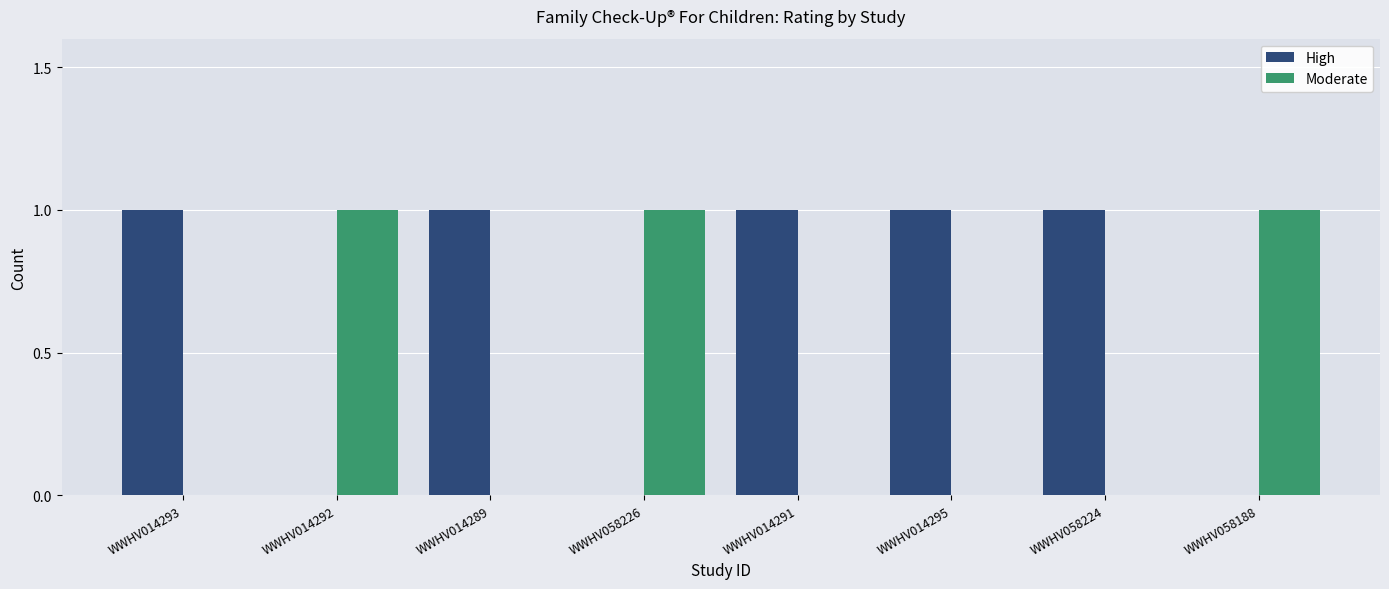

Reading left to right, what are all the values shown in this chart?

High: 1	0	1	0	1	1	1	0
Moderate: 0	1	0	1	0	0	0	1